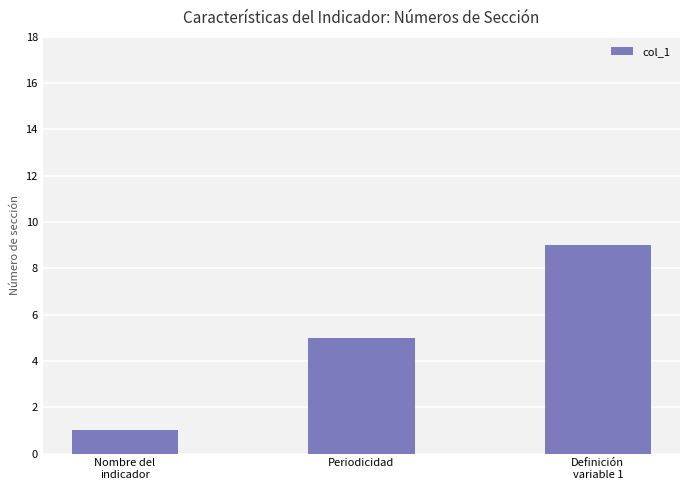

How many bars are there in total?

3